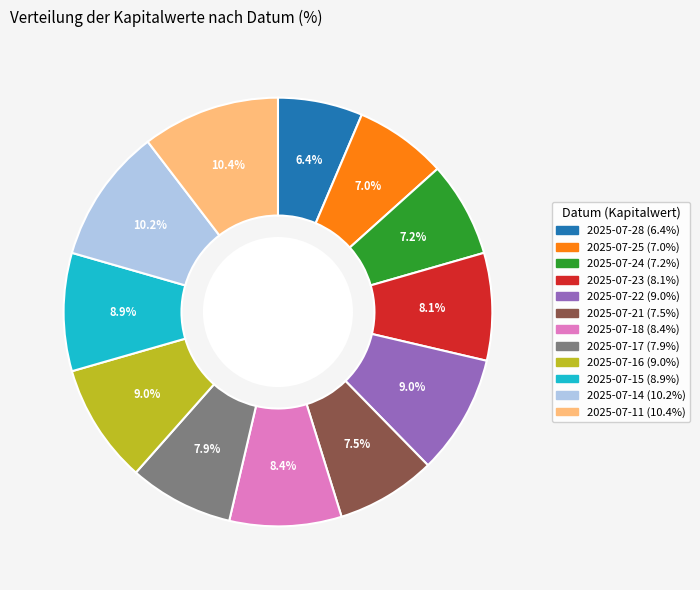

To the nearest percent, what is the difference between the 2025-07-21 and 2025-07-28 slice percentages?

1%